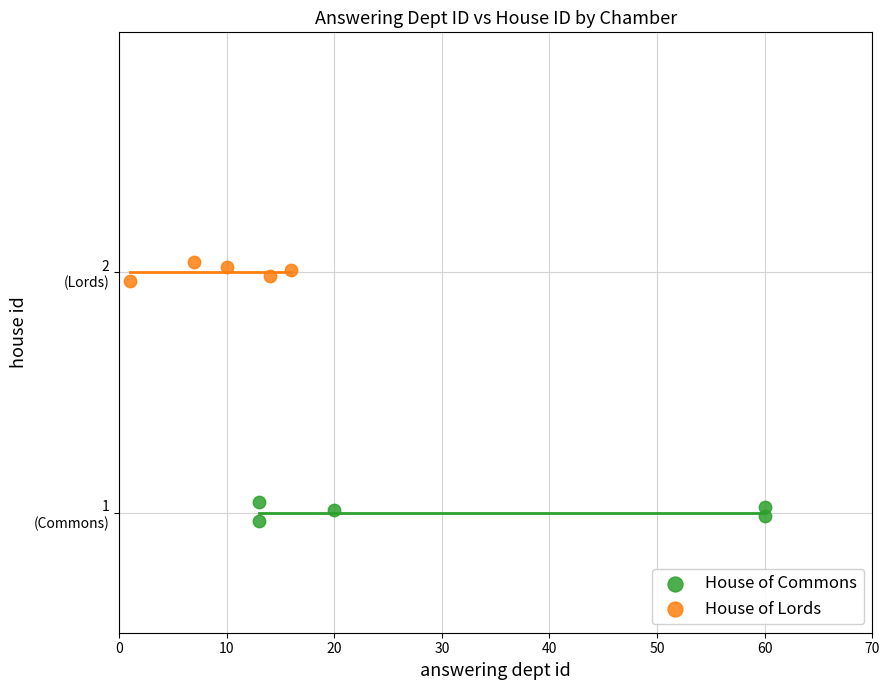

What are all the series names shown in the legend?

House of Commons, House of Lords